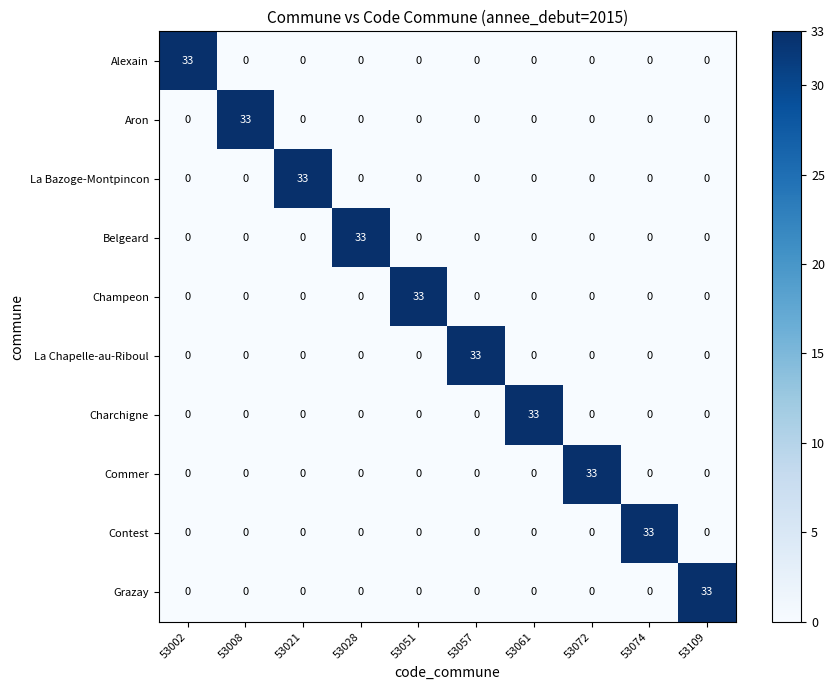

What is the difference between the highest and lowest values at 53074?

33